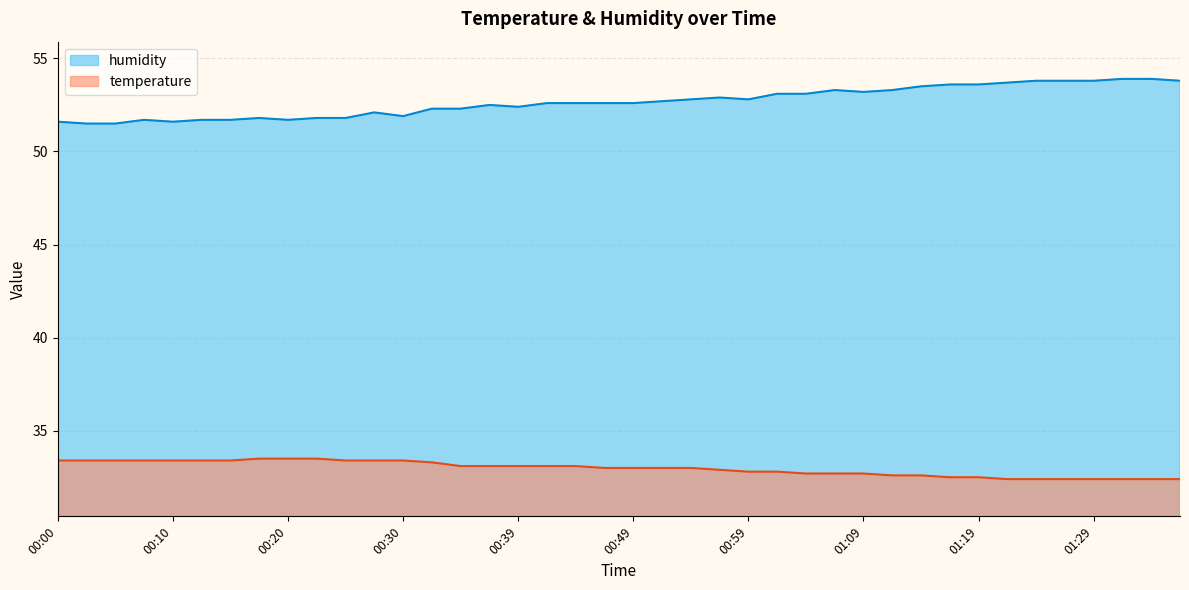

The humidity series shows 53.6 at 01:19. True or false?

True